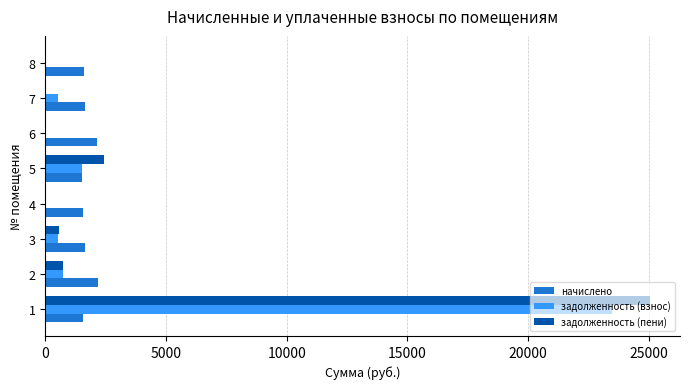

Which series has the largest total across all categories?

задолженность (пени)